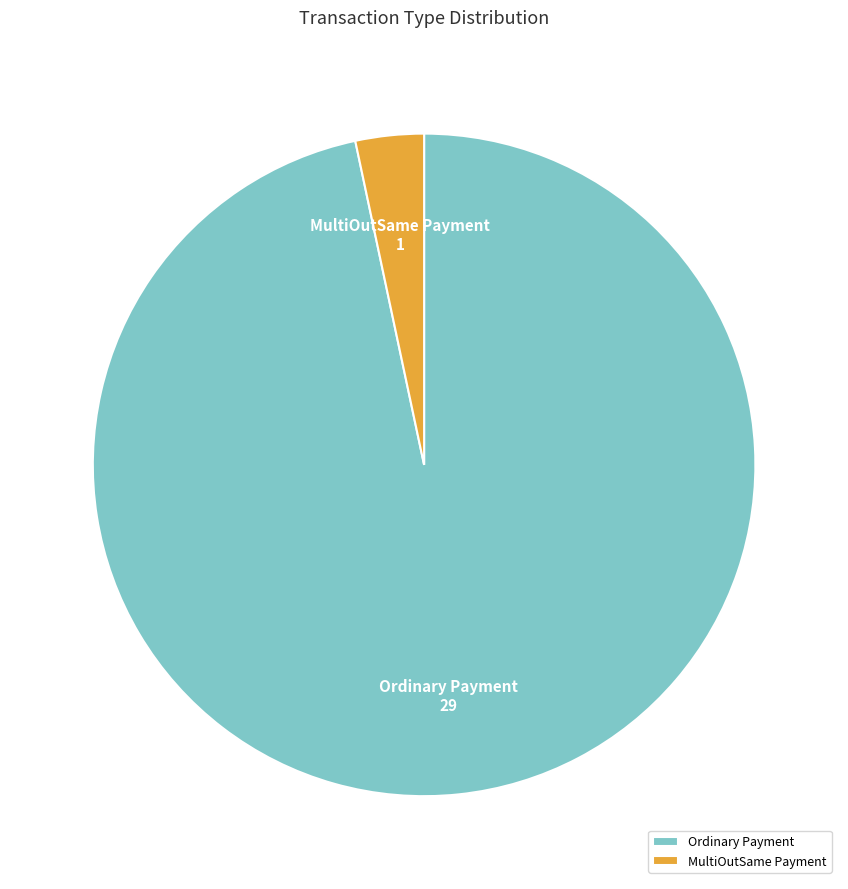

Which slice is the largest?

Ordinary Payment